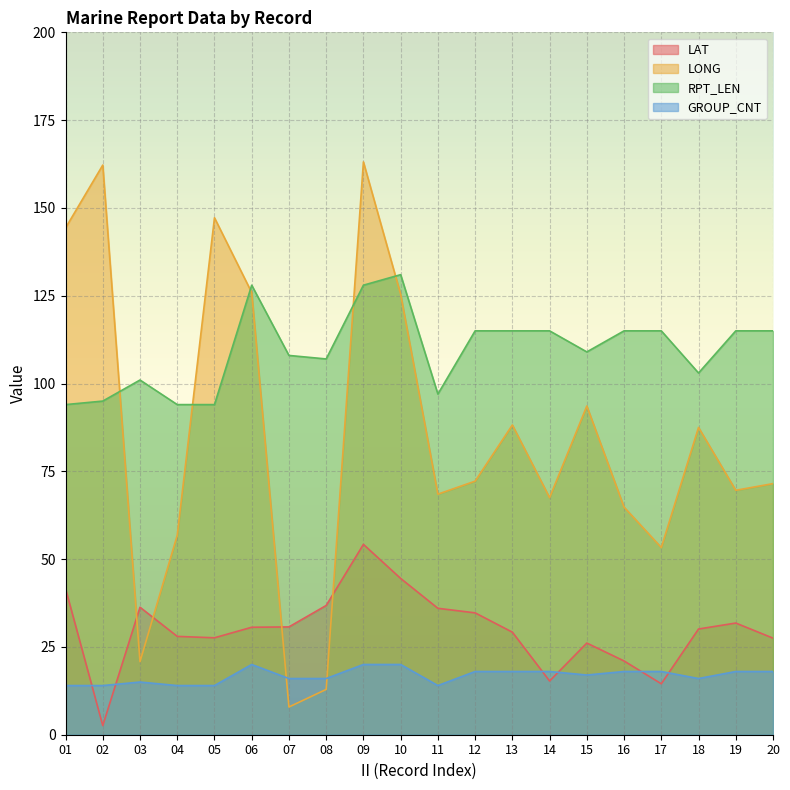

List the series in order of their peak value, highest first.

LONG, RPT_LEN, LAT, GROUP_CNT